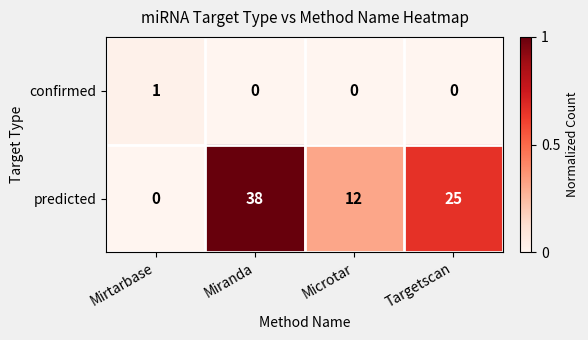

What is the spread (max minus min) of values at Targetscan?

25